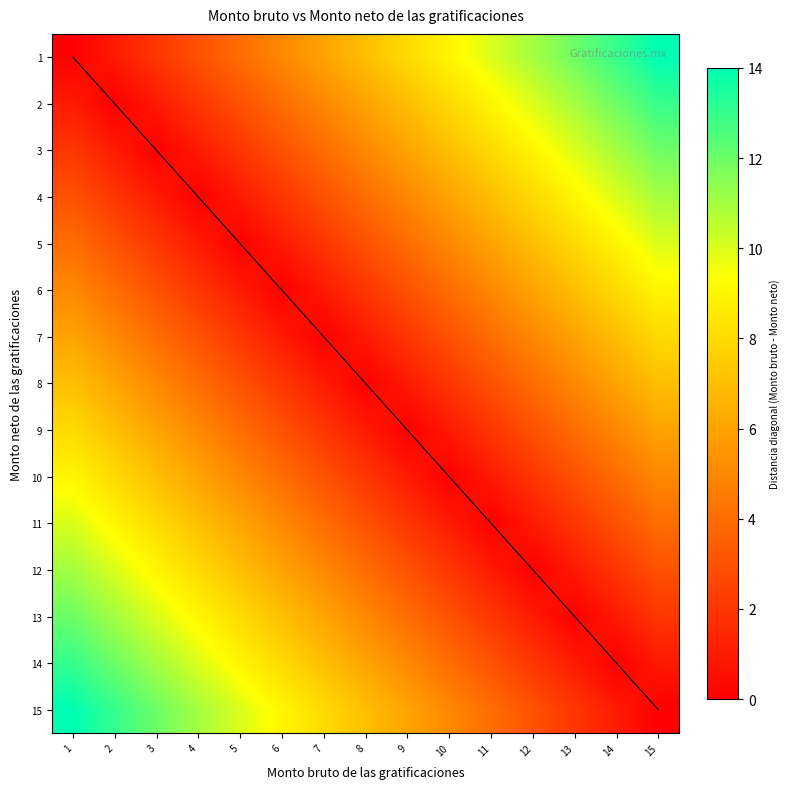

At how many categories does at least one series exceed 9?

10